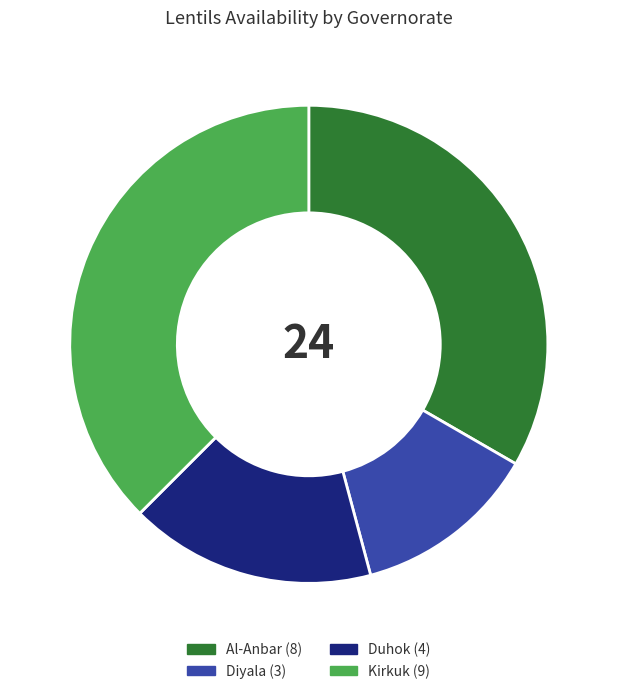

How many segments does this pie chart have?

4